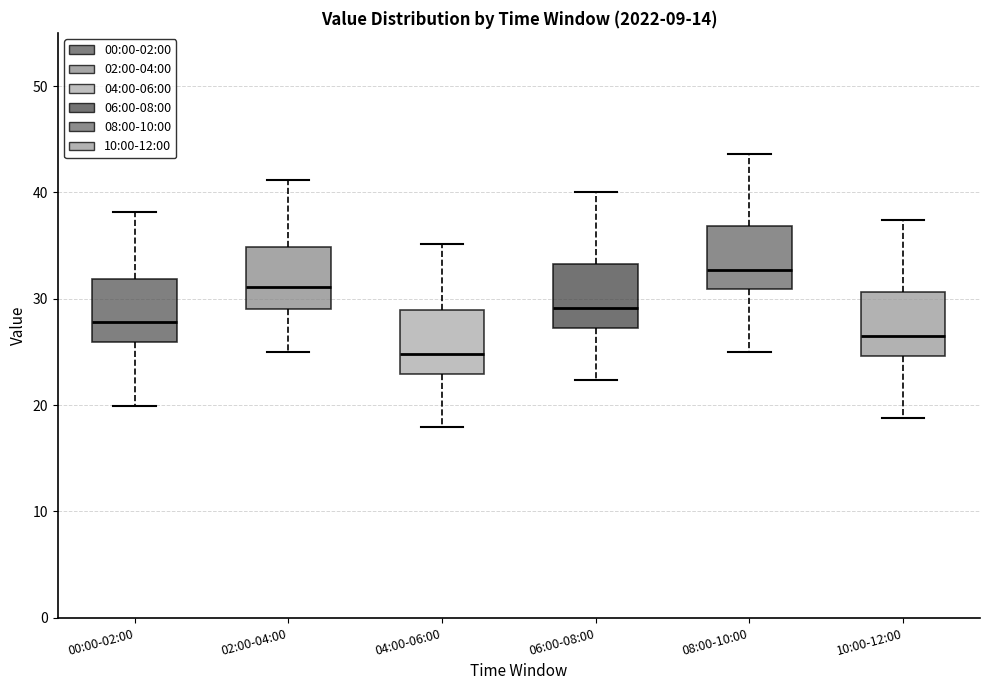

Reading left to right, transcribe this box plot: for each box, give where its median line is, the range the box spans, and where its two whiskers end, as read against the y-axis. The values are not printed on the chart, so give them approximately, as read against the axis.

00:00-02:00: median 28, box 26 to 32, whiskers 20 to 38
02:00-04:00: median 31, box 29 to 35, whiskers 25 to 41
04:00-06:00: median 25, box 23 to 29, whiskers 18 to 35
06:00-08:00: median 29, box 27 to 33, whiskers 22 to 40
08:00-10:00: median 33, box 31 to 37, whiskers 25 to 44
10:00-12:00: median 27, box 25 to 31, whiskers 19 to 37